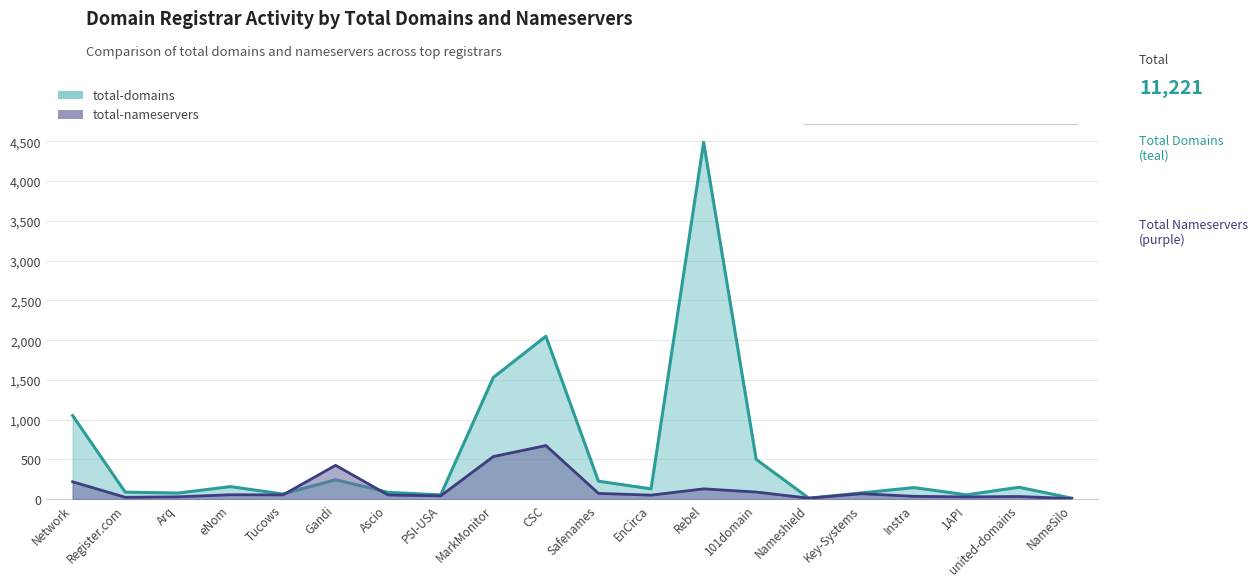

What is the spread (max minus min) of values at MarkMonitor?

994